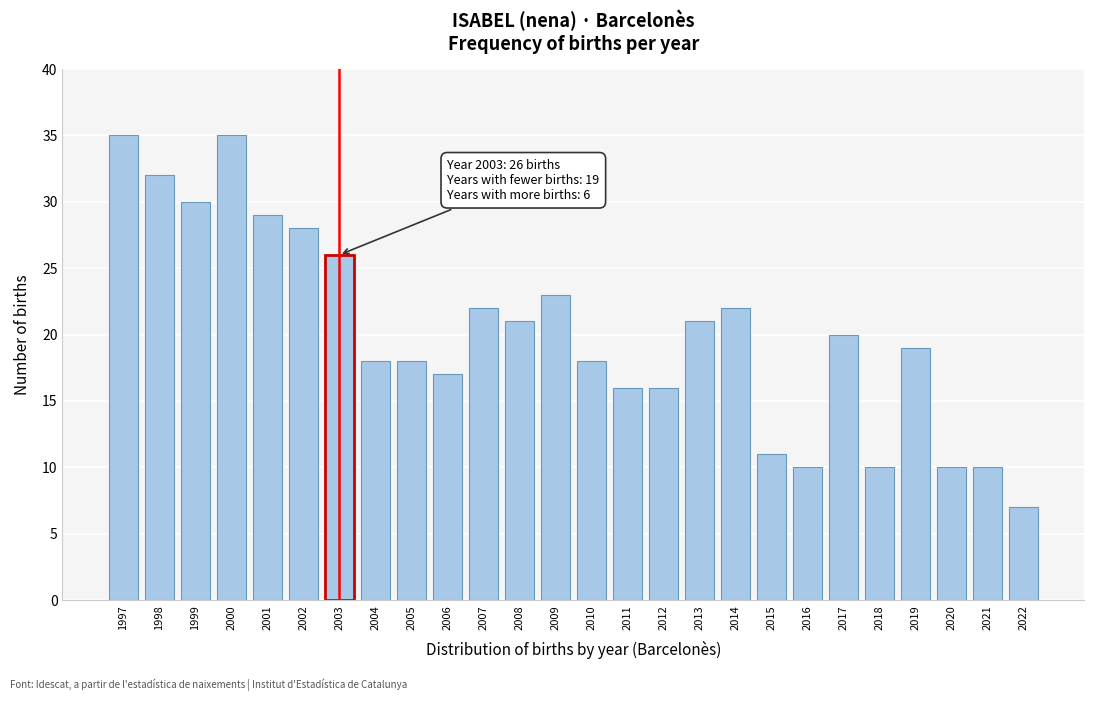

Reading left to right, list all the values displayed in this chart.

1997=35	1998=32	1999=30	2000=35	2001=29	2002=28	2003=26	2004=18	2005=18	2006=17	2007=22	2008=21	2009=23	2010=18	2011=16	2012=16	2013=21	2014=22	2015=11	2016=10	2017=20	2018=10	2019=19	2020=10	2021=10	2022=7